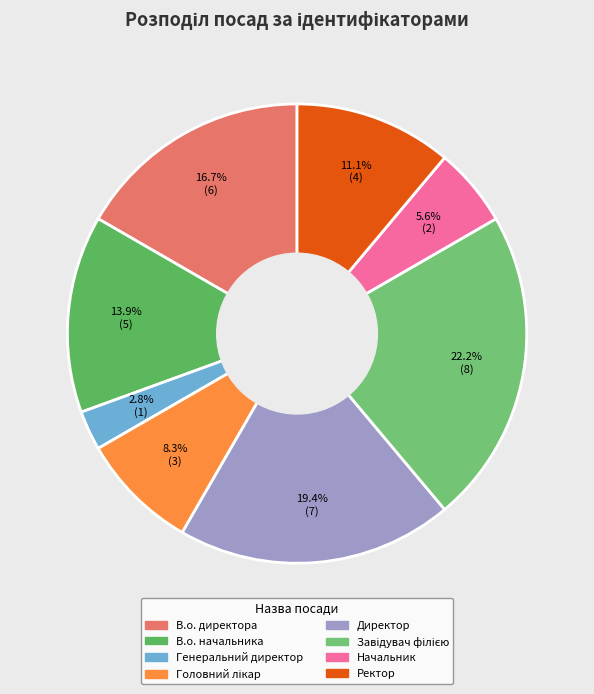

How many segments does this pie chart have?

8